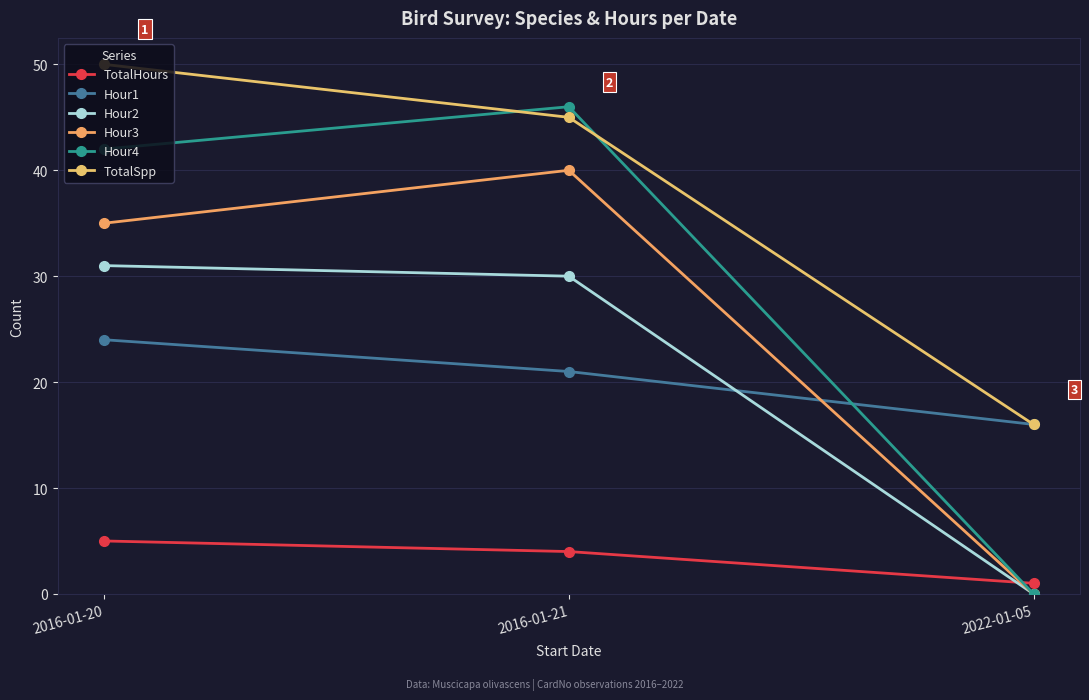

Rank the series by their maximum value, from highest to lowest.

TotalSpp, Hour4, Hour3, Hour2, Hour1, TotalHours